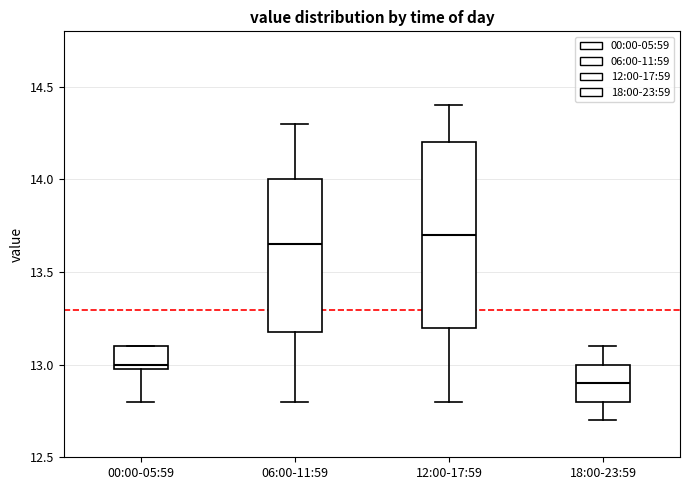

Which box has the lowest median line?

18:00-23:59